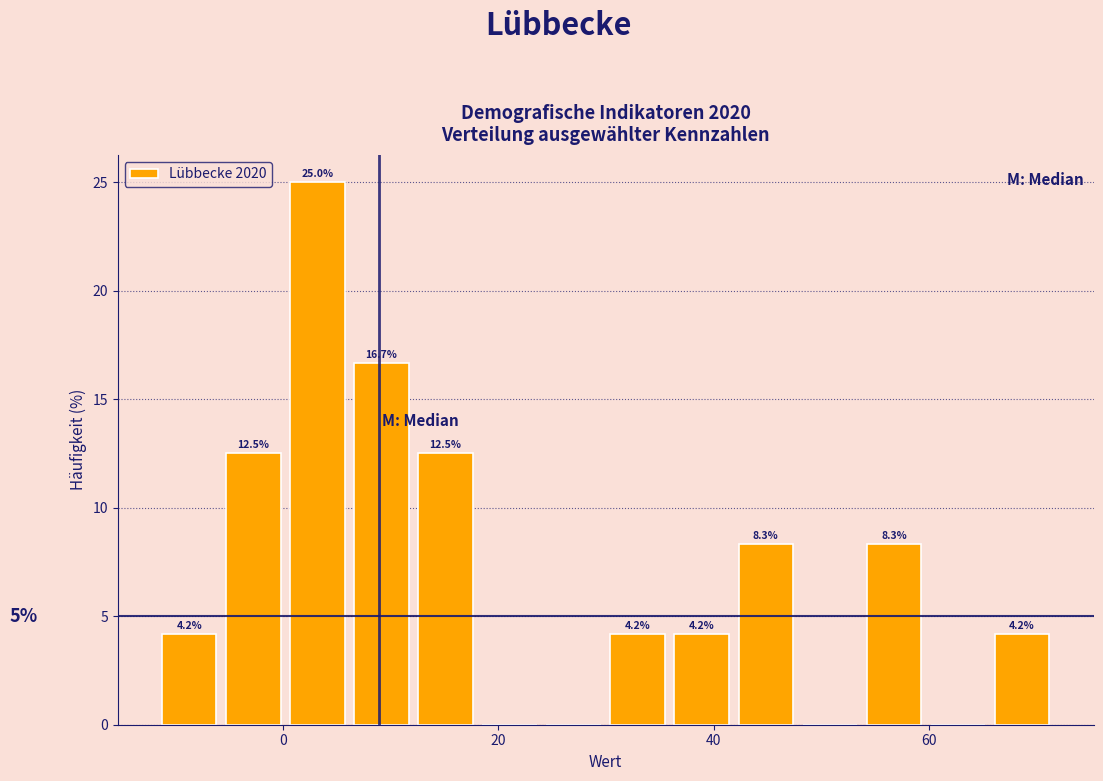

Read against the x-axis, roughly where is the centre of the tallest bar?

4